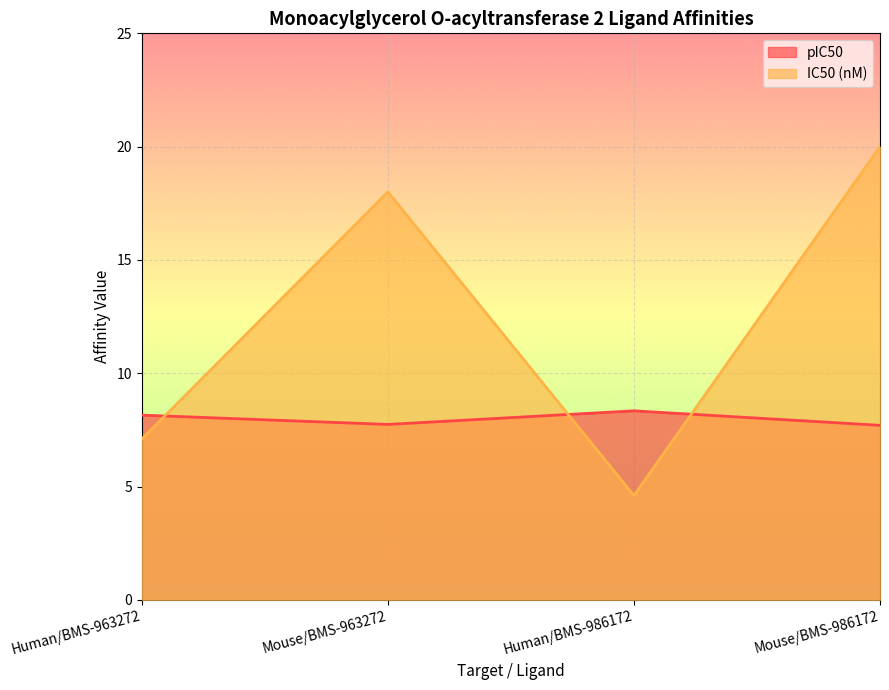

Is it true that IC50 (nM) equals 12.5 at Mouse/BMS-986172?

False